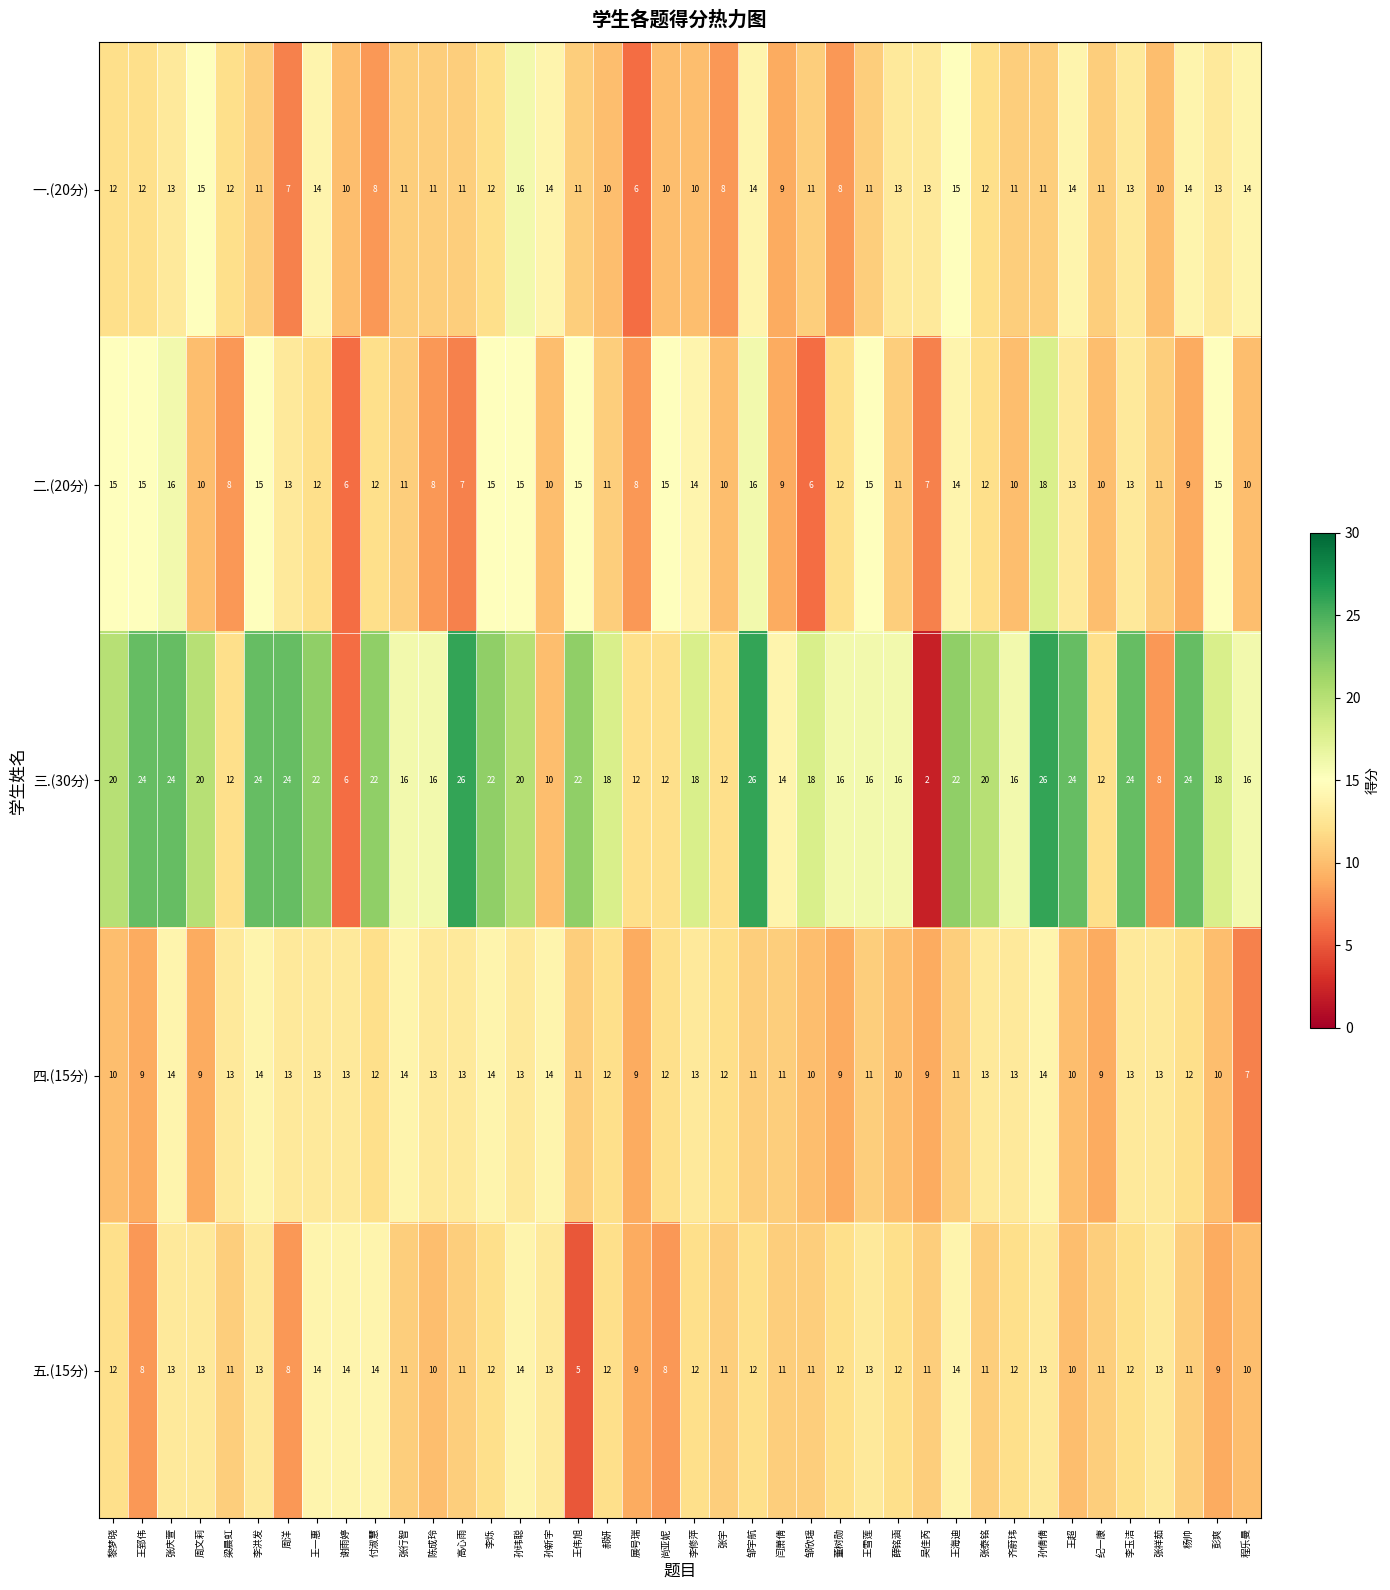

The 一.(20分) series shows 12 at 李烁. True or false?

True